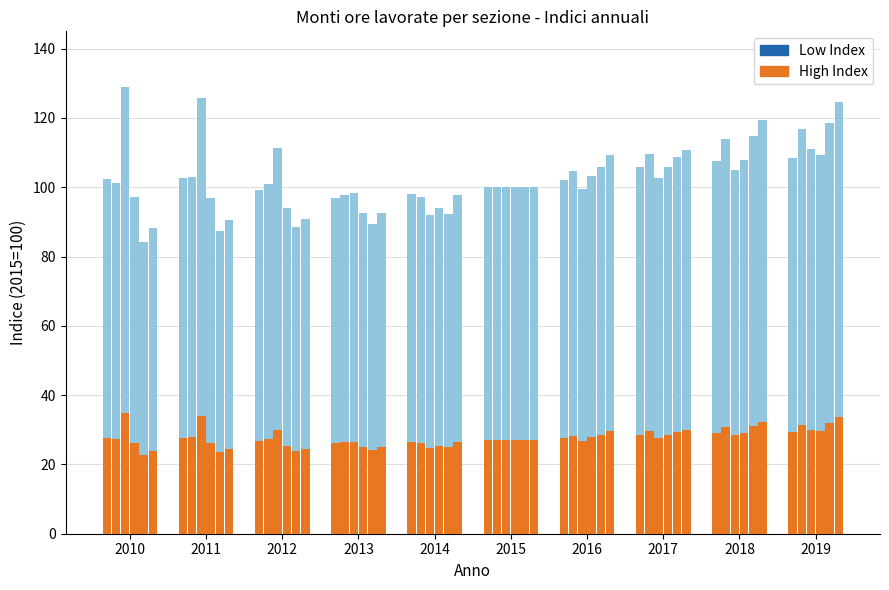

What are all the series names shown in the legend?

Low Index, High Index